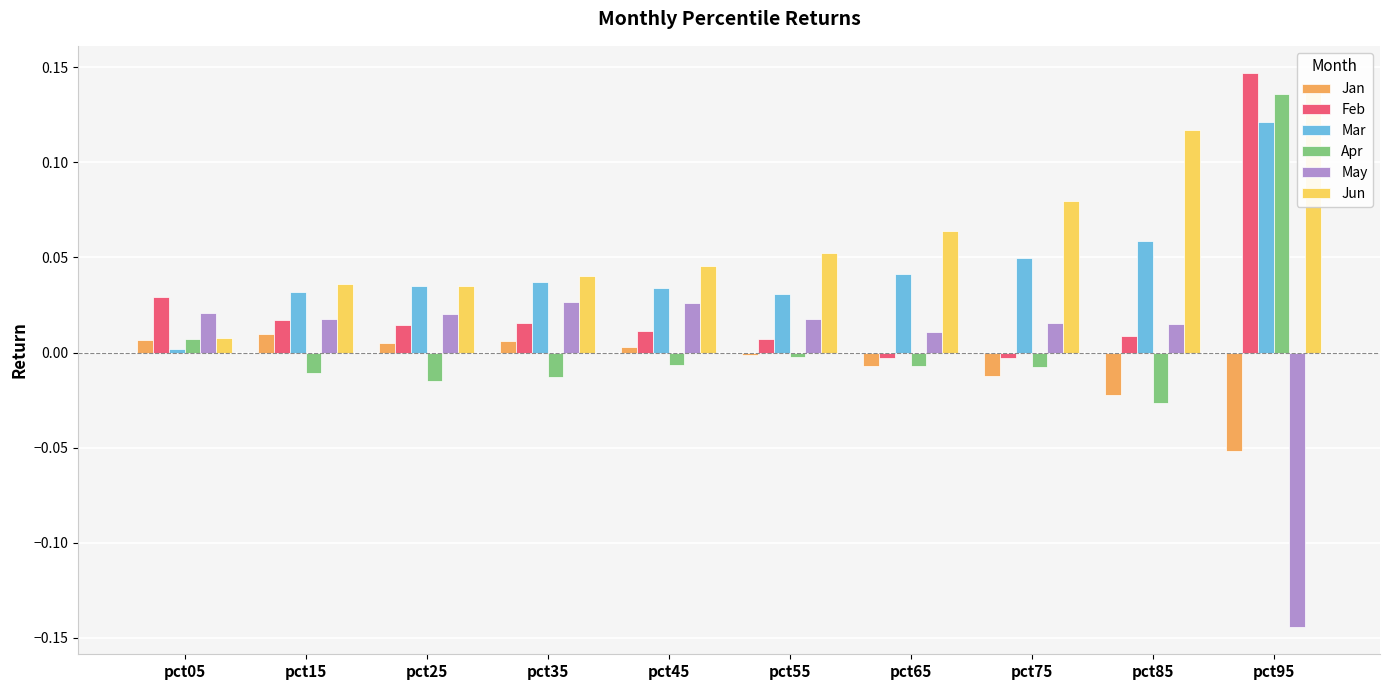

Between pct45 and pct85, which series saw the biggest shift?

Jun